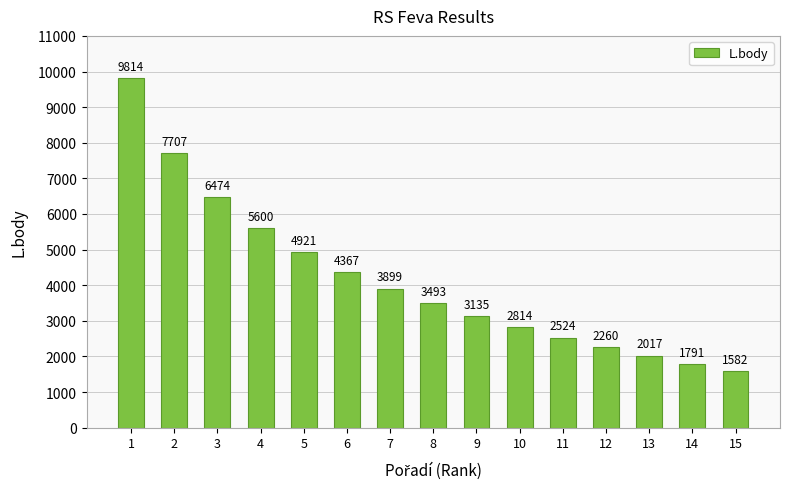

Count the number of categories in the chart.

15